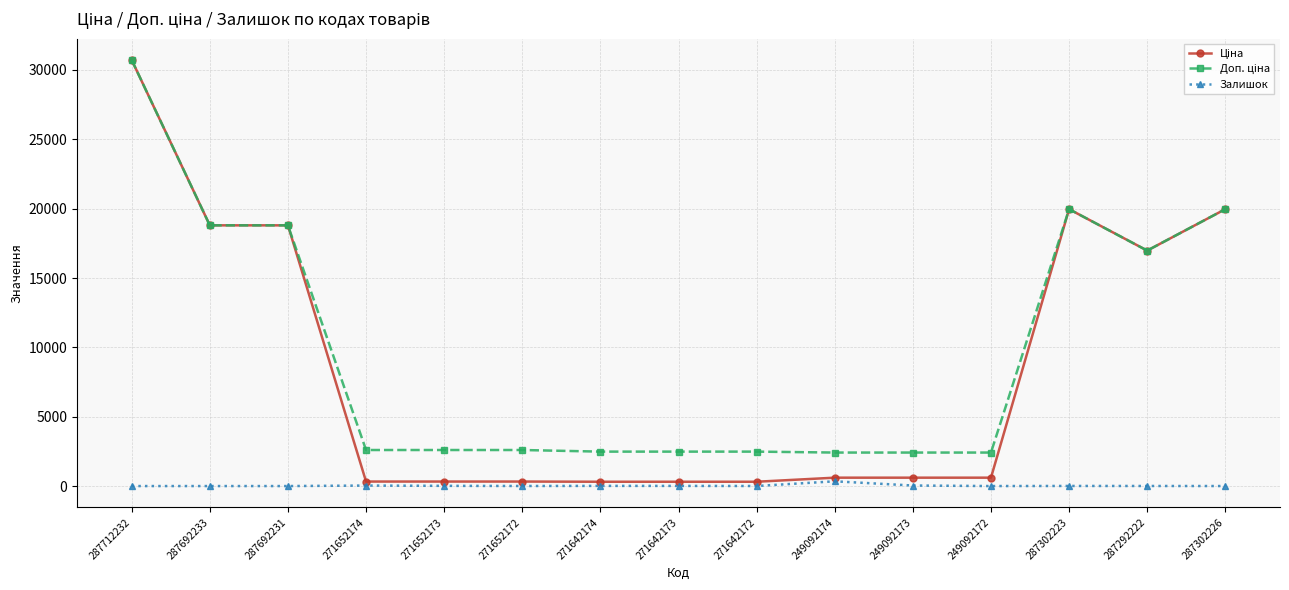

Which category has the highest value across all series?

287712232